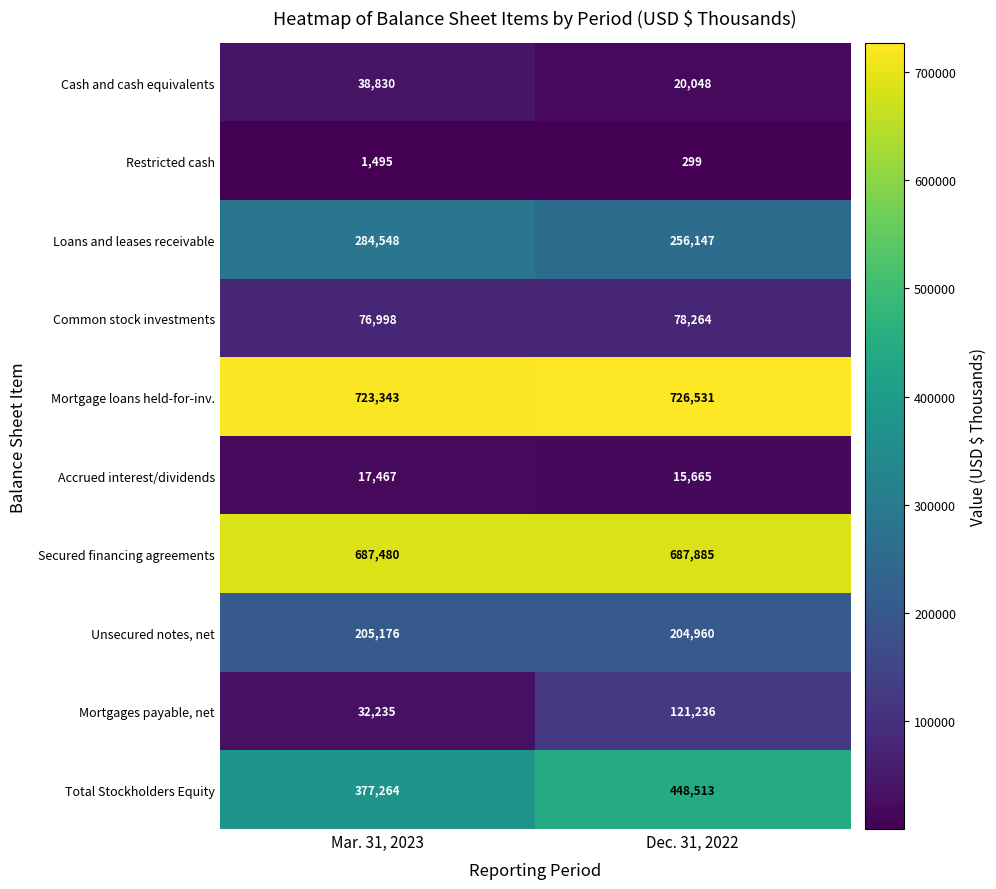

Which series has the largest total across all categories?

Mortgage loans held-for-inv.